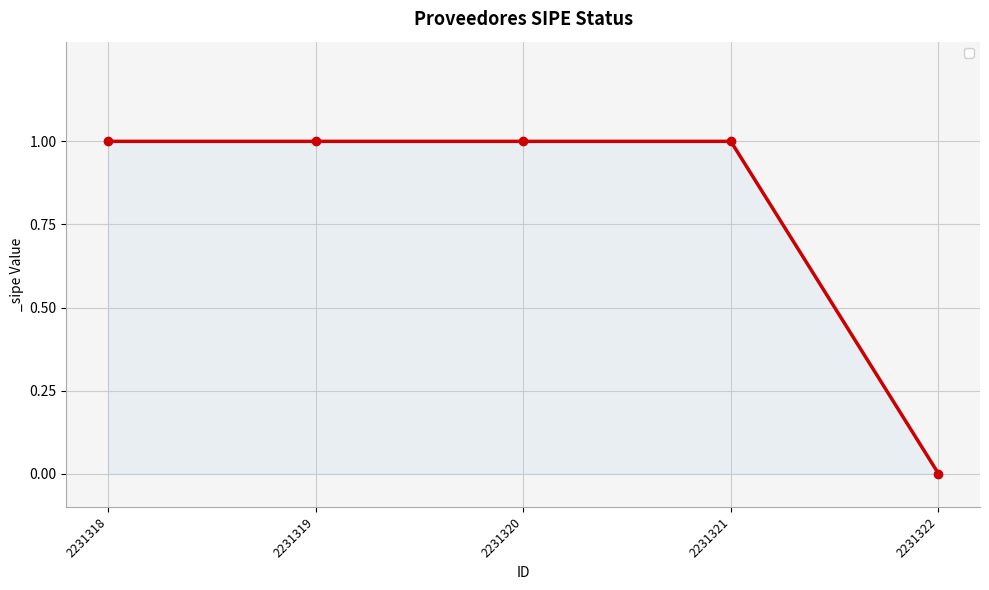

At which category does the chart reach its minimum across all series?

2231322